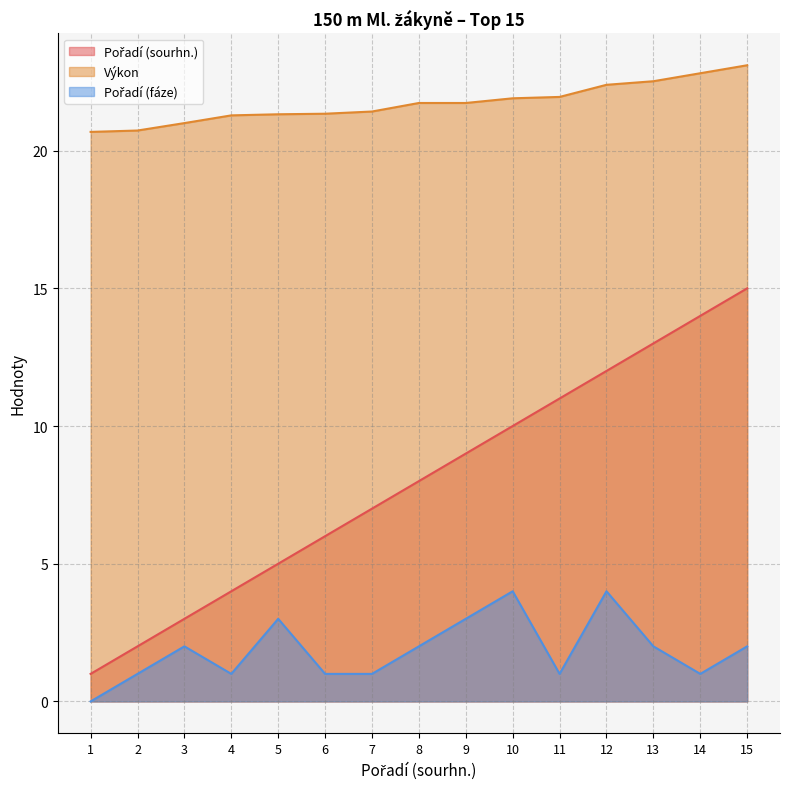

At which category is the sum across all series the highest?

15